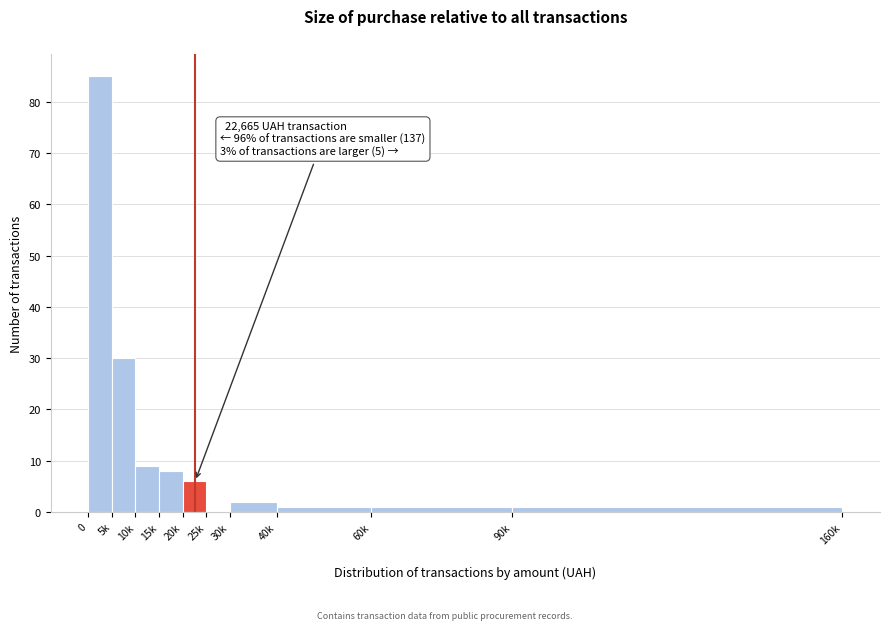

Reading right to left, what are all the values shown in this chart?

90k=1	60k=1	40k=1	30k=2	25k=0	20k=6	15k=8	10k=9	5k=30	0=85